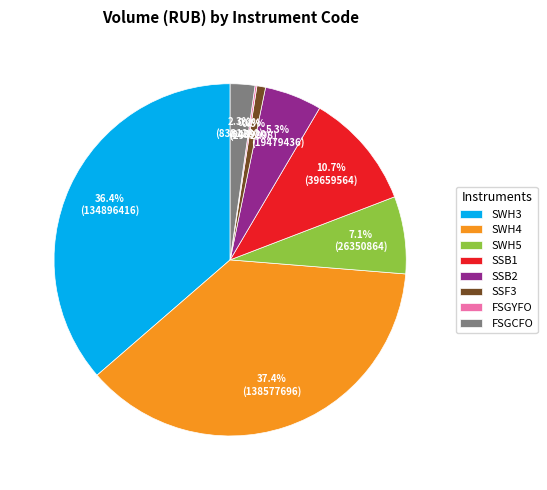

Combined, do SSB1 and SSF3 account for over 50%?

No